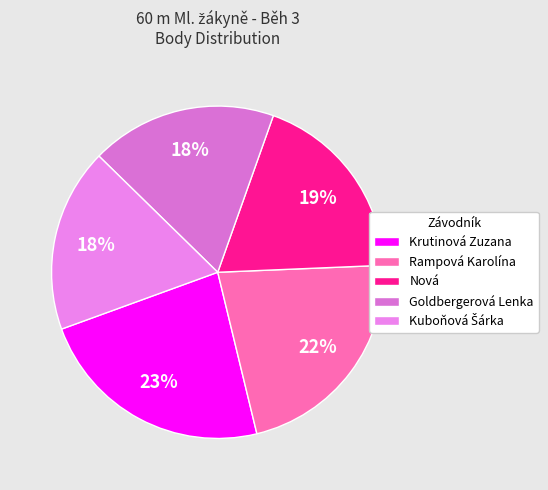

Rank the categories by value from lowest to highest.

Kuboňová Šárka, Goldbergerová Lenka, Nová, Rampová Karolína, Krutinová Zuzana